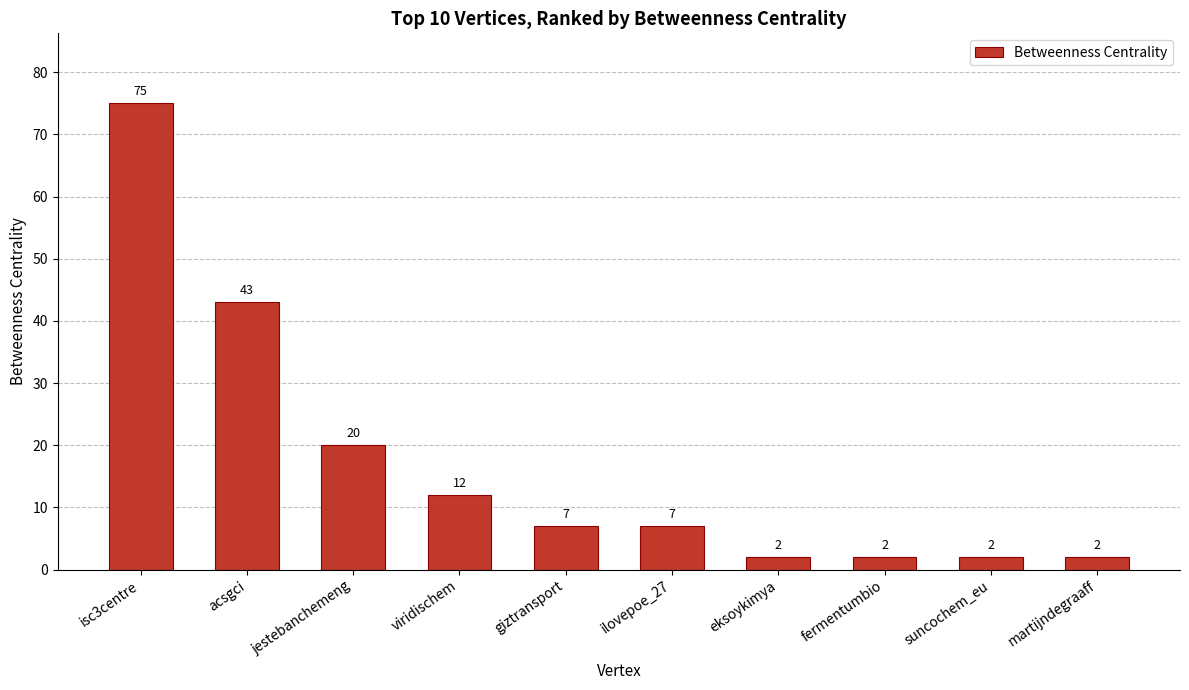

Approximately how many times larger is the value at isc3centre compared to fermentumbio?

37.5